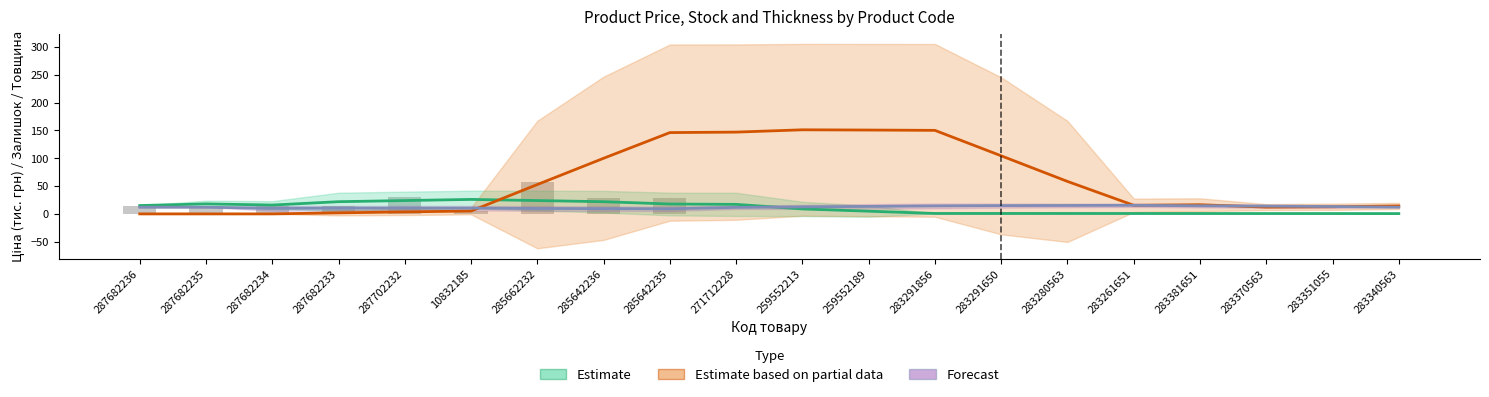

At which category is the sum across all series the highest?

285642235